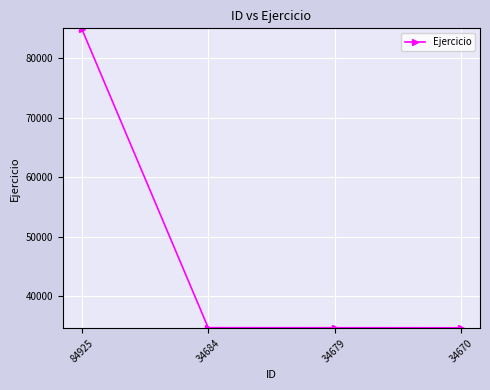

True or false: the data has more than 2 interior local peaks.

False